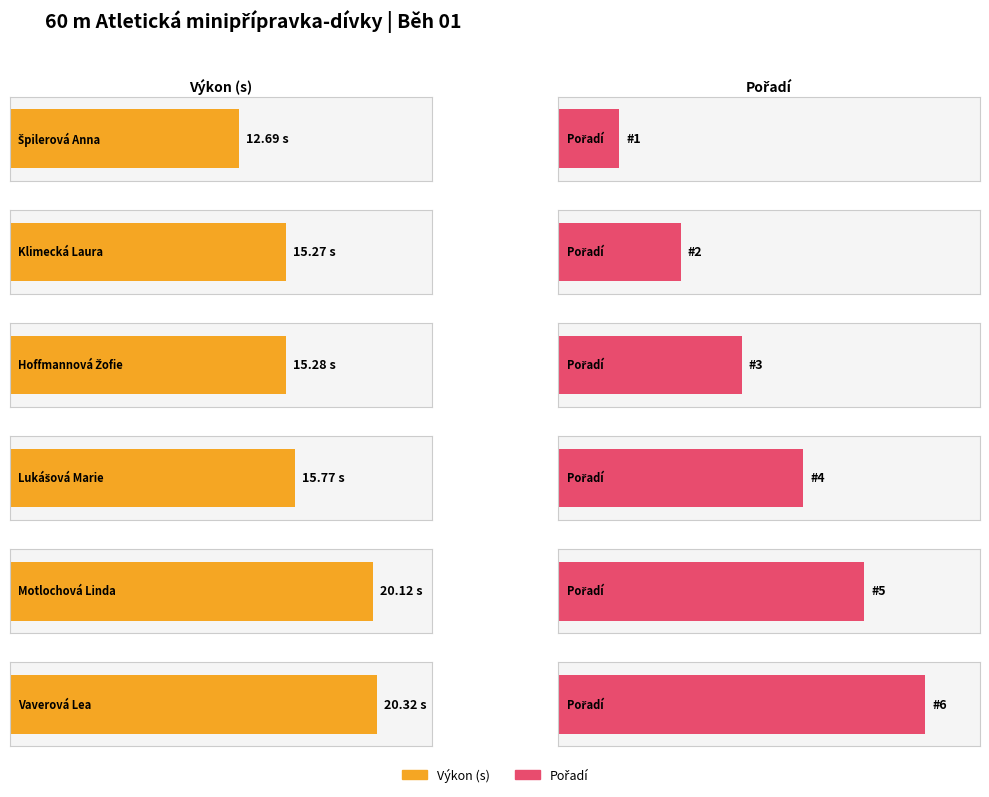

Reading left to right, what are all the values shown in this chart?

Výkon: Špilerová Anna=12.7	Klimecká Laura=15.3	Hoffmannová Žofie=15.3	Lukášová Marie=15.8	Motlochová Linda=20.1	Vaverová Lea=20.3
Pořadí: Špilerová Anna=1.0	Klimecká Laura=2.0	Hoffmannová Žofie=3.0	Lukášová Marie=4.0	Motlochová Linda=5.0	Vaverová Lea=6.0